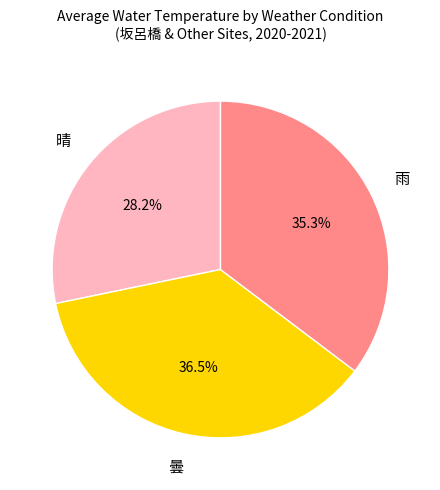

Does any single category account for the majority?

No